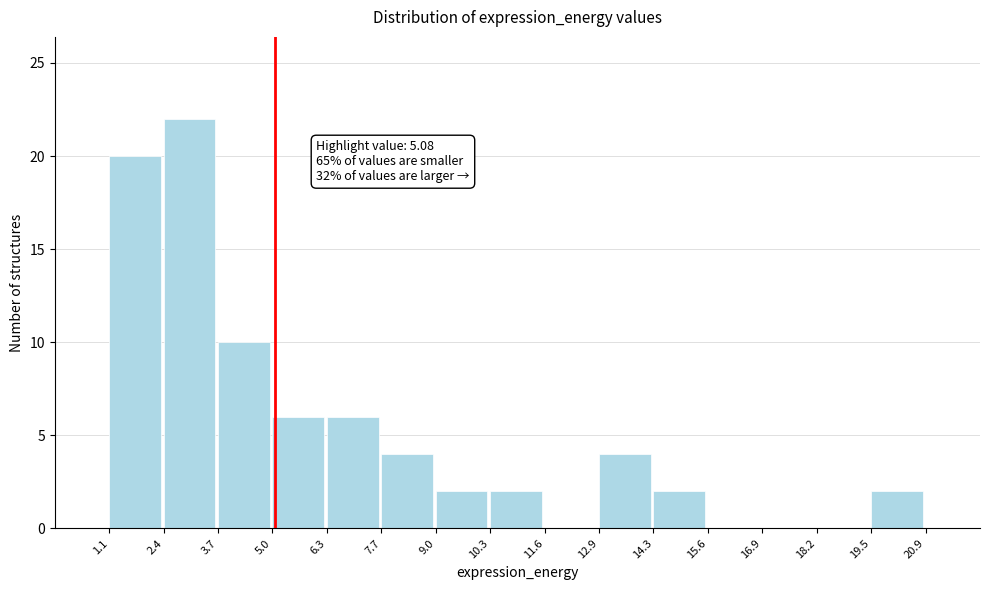

Over which range of the x-axis is the bar tallest?

2.4 to 3.7